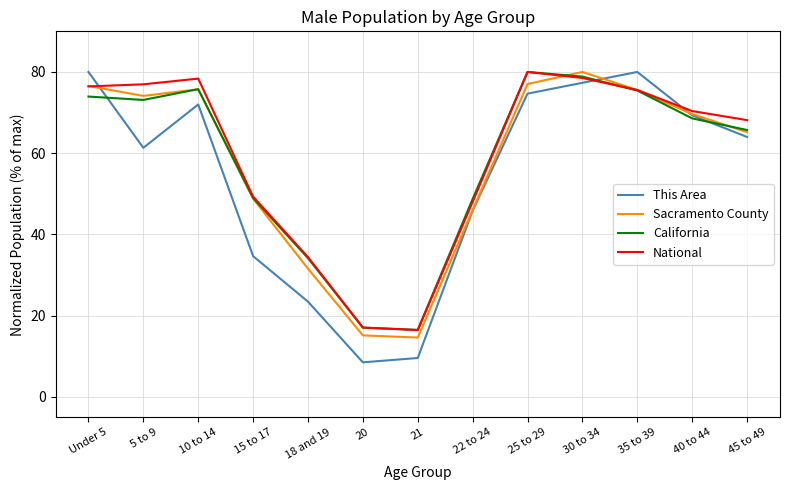

Between which two adjacent categories do This Area and National first intersect?

Under 5 and 5 to 9